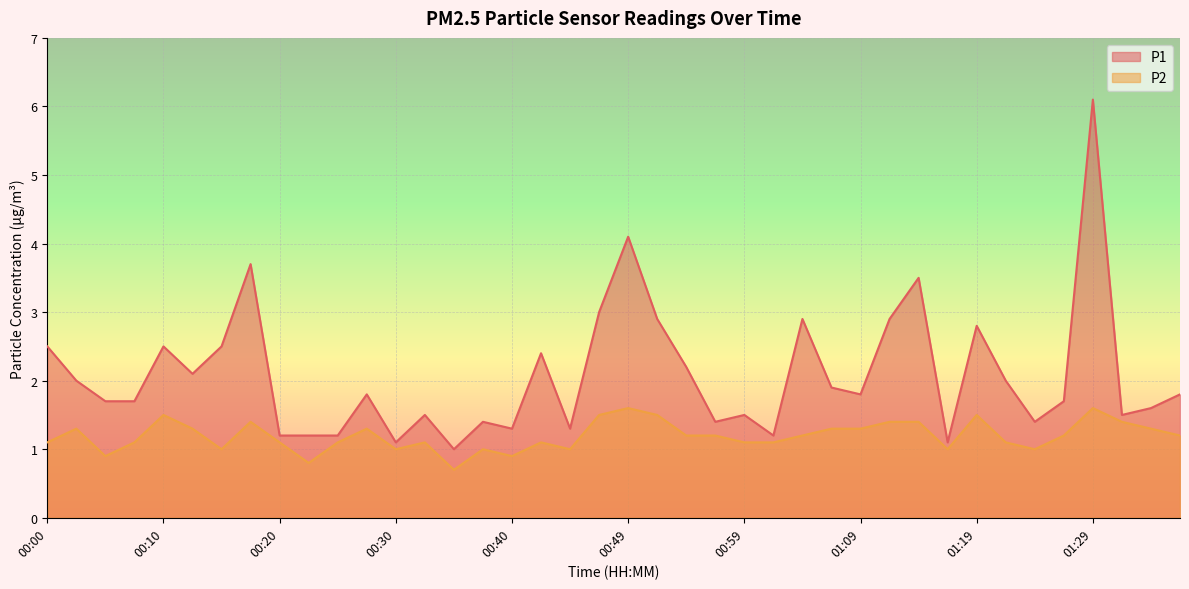

Which label corresponds to the smallest value in the chart?

00:35